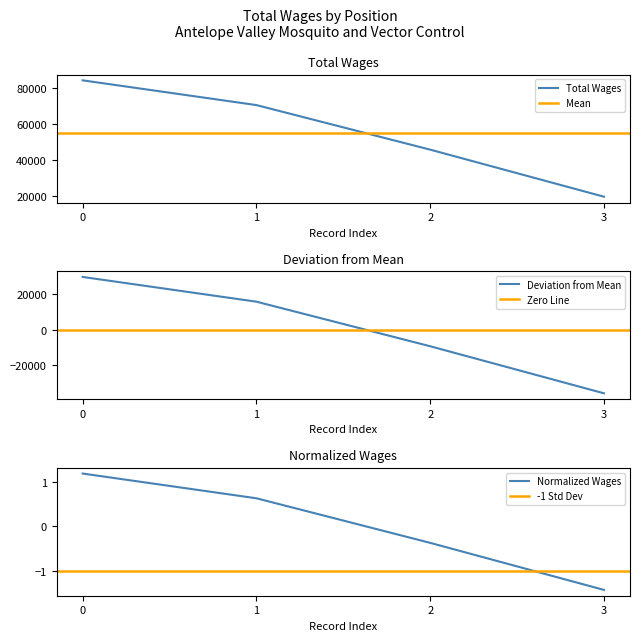

Is it true that Total Wages equals 130322 at 0?

False